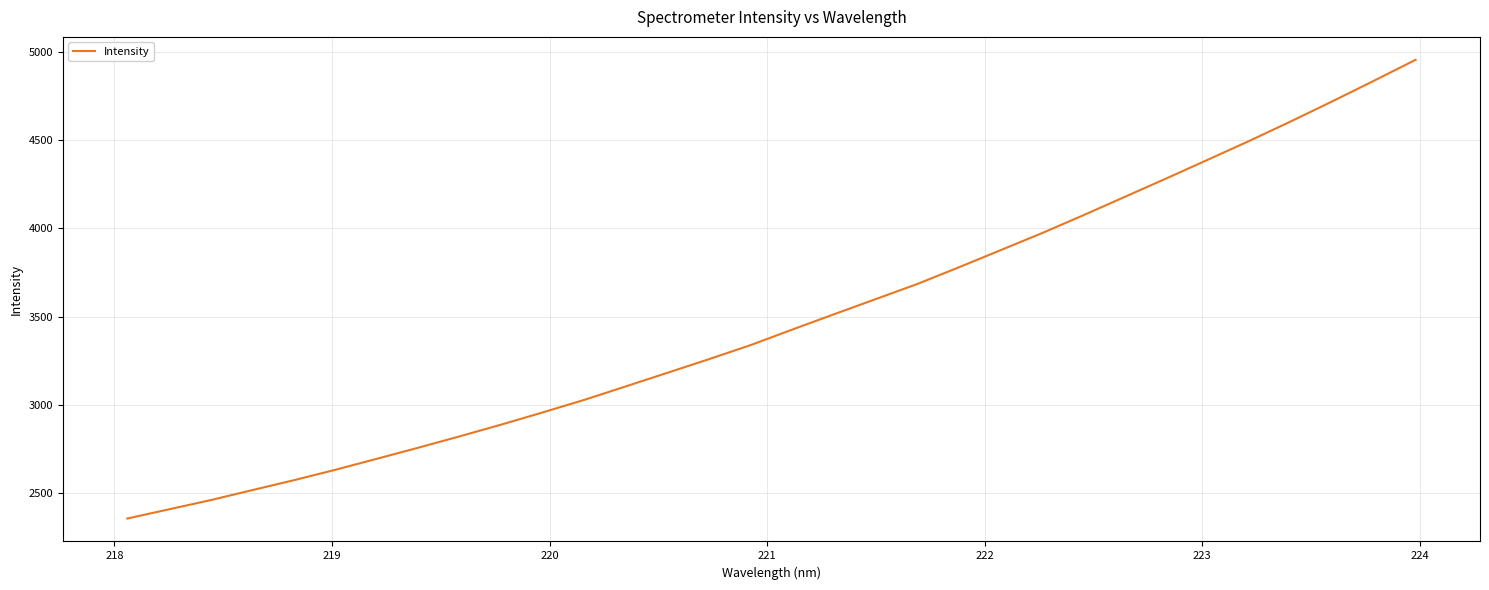

What is the minimum value shown in the chart?

2358.2